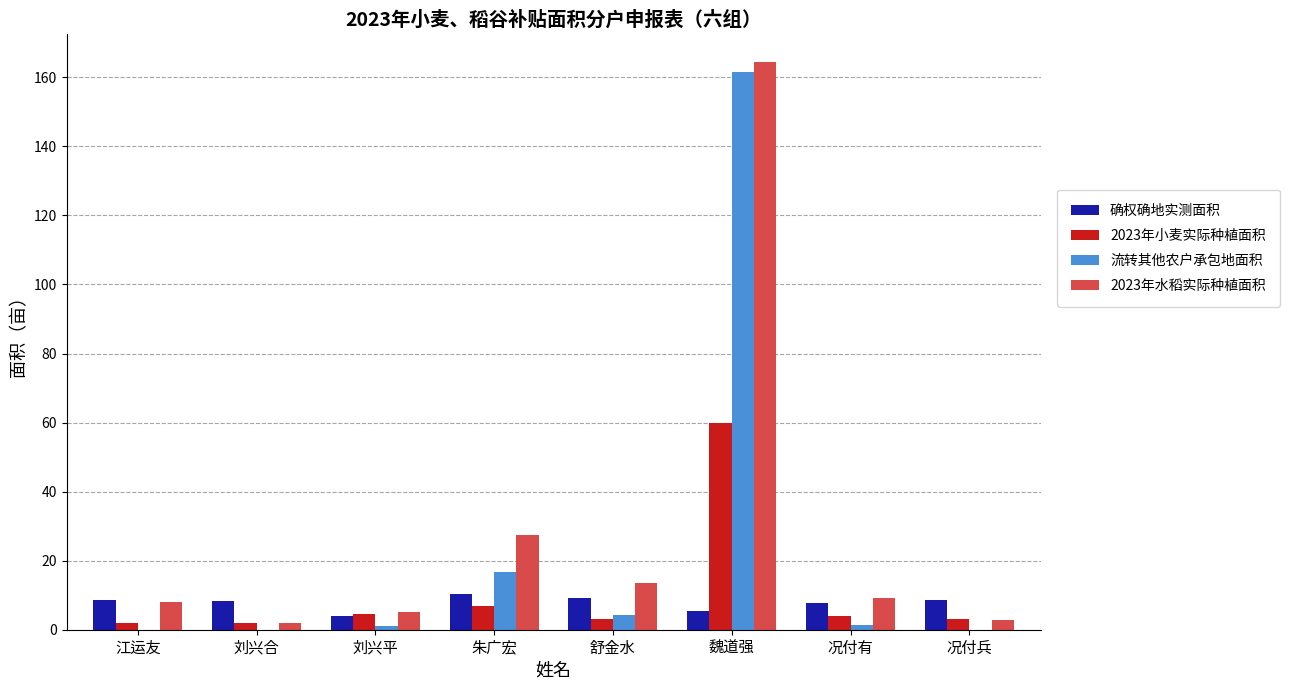

What is the maximum value shown in the chart?

164.4